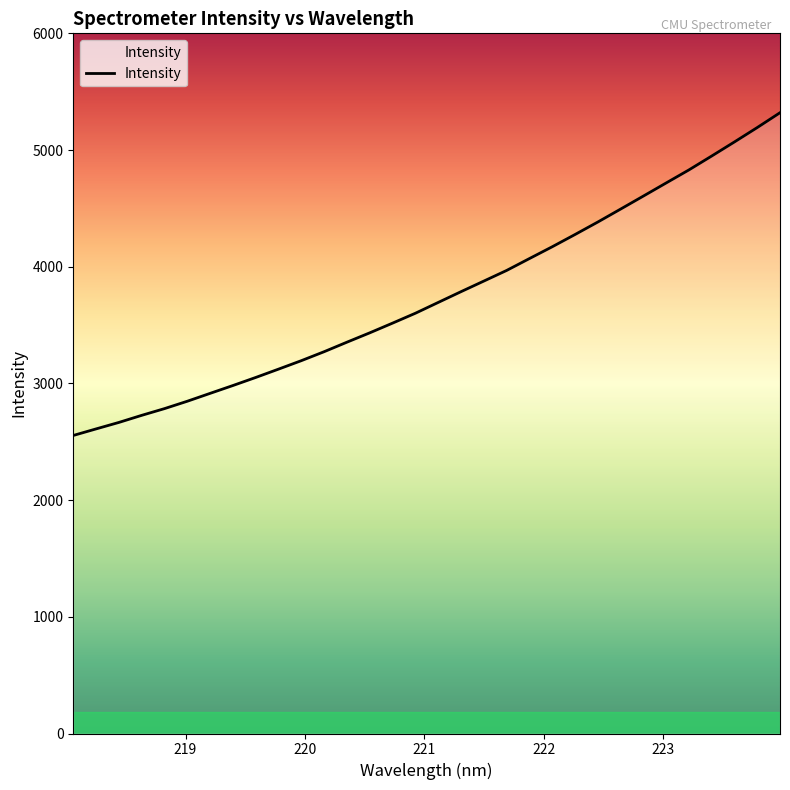

How many values exceed 3694?

16